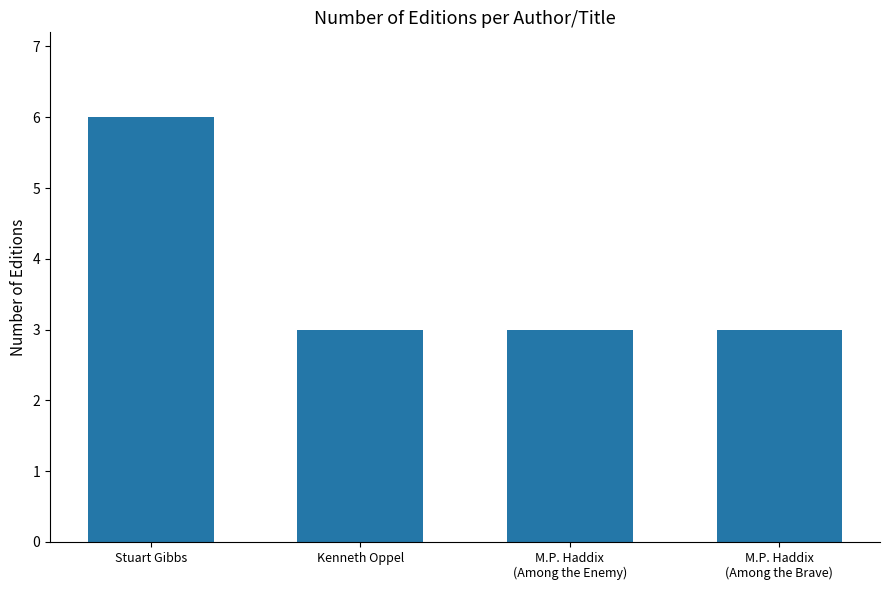

The value at Kenneth Oppel is 3. True or false?

True